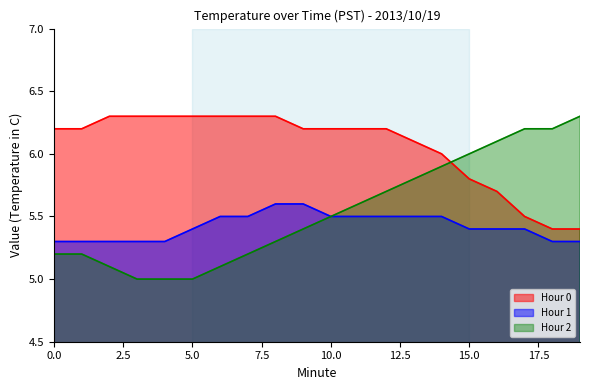

Reading left to right, transcribe all the data shown in this chart.

Hour 0: 6.2	6.2	6.3	6.3	6.3	6.3	6.3	6.3	6.3	6.2	6.2	6.2	6.2	6.1	6.0	5.8	5.7	5.5	5.4	5.4
Hour 1: 5.3	5.3	5.3	5.3	5.3	5.4	5.5	5.5	5.6	5.6	5.5	5.5	5.5	5.5	5.5	5.4	5.4	5.4	5.3	5.3
Hour 2: 5.2	5.2	5.1	5.0	5.0	5.0	5.1	5.2	5.3	5.4	5.5	5.6	5.7	5.8	5.9	6.0	6.1	6.2	6.2	6.3